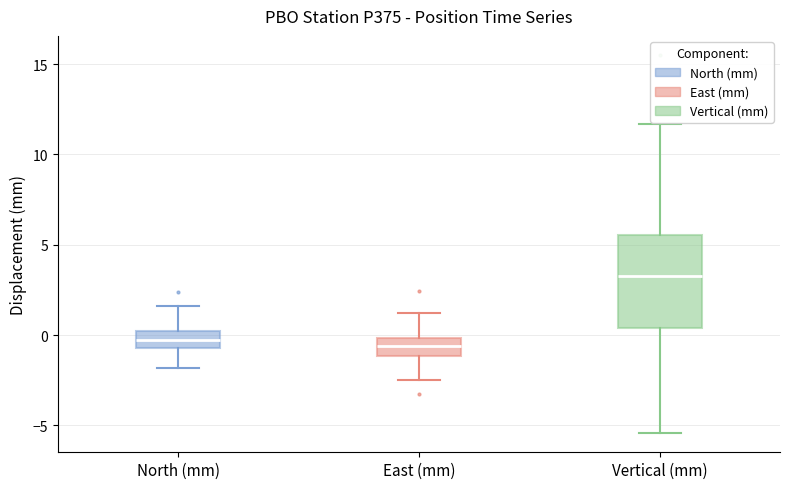

Which box has the highest median line?

Vertical (mm)